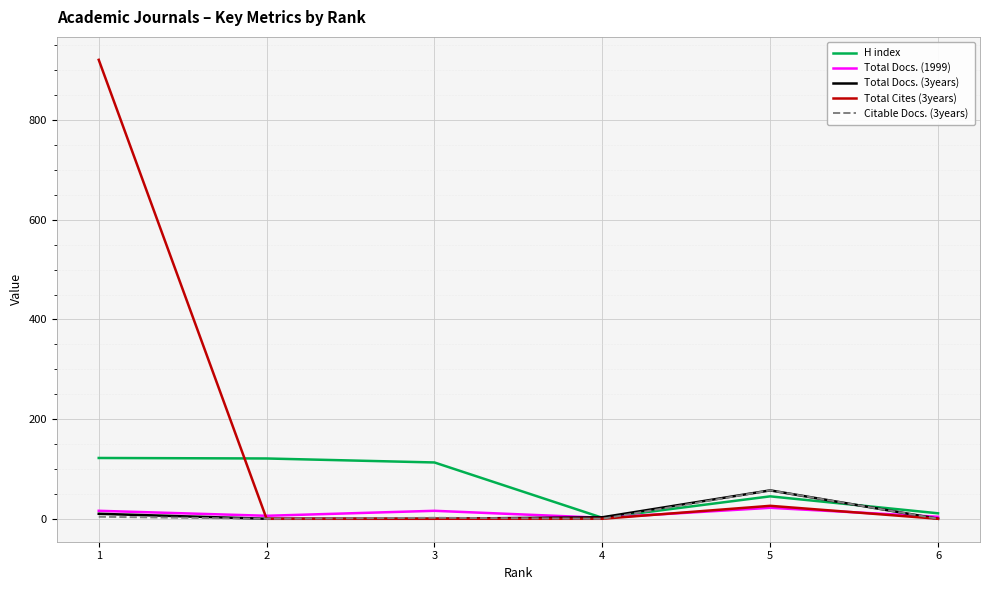

What is the difference between the H index values at 6 and 3?

102